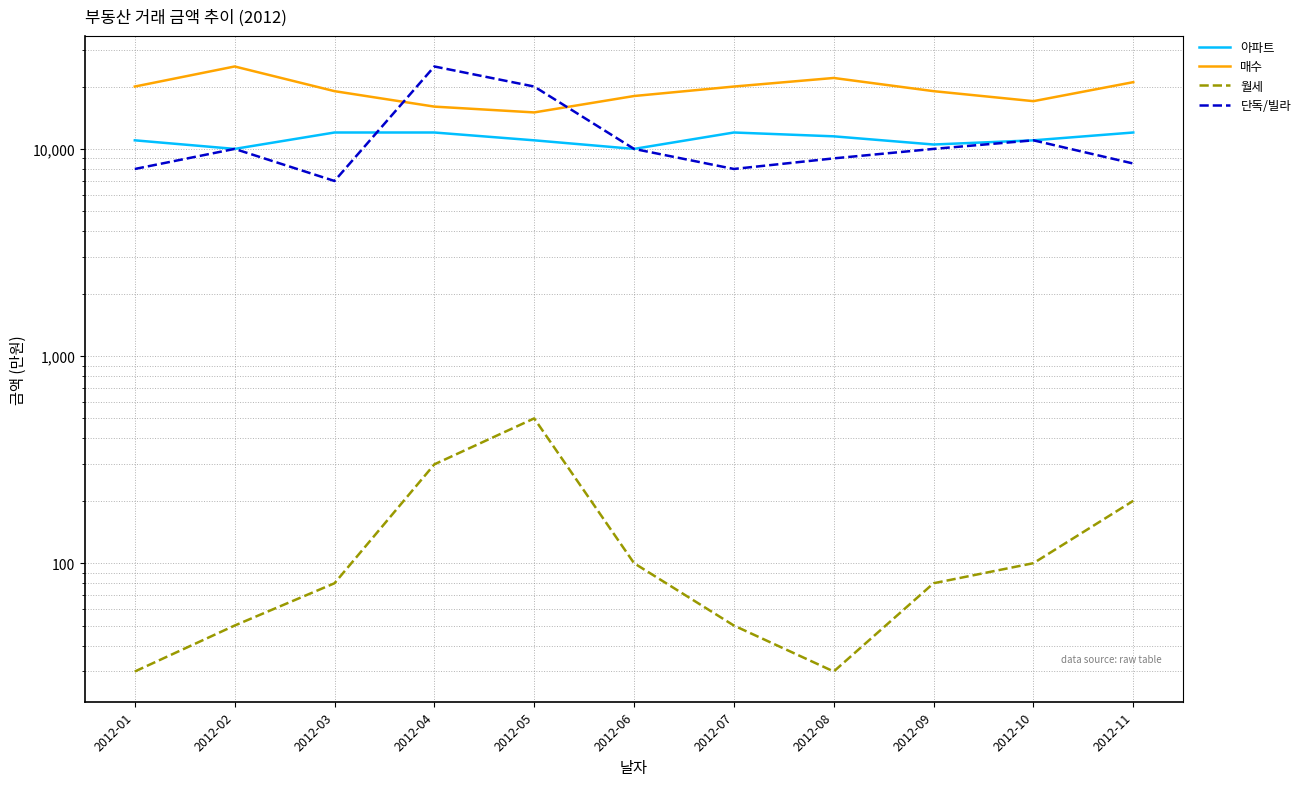

Reading left to right, extract all data points from this chart.

아파트: 2012-01=11000	2012-02=10000	2012-03=12000	2012-04=12000	2012-05=11000	2012-06=10000	2012-07=12000	2012-08=11500	2012-09=10500	2012-10=11000	2012-11=12000
매수: 2012-01=20000	2012-02=25000	2012-03=19000	2012-04=16000	2012-05=15000	2012-06=18000	2012-07=20000	2012-08=22000	2012-09=19000	2012-10=17000	2012-11=21000
월세: 2012-01=30	2012-02=50	2012-03=80	2012-04=300	2012-05=500	2012-06=100	2012-07=50	2012-08=30	2012-09=80	2012-10=100	2012-11=200
단독/빌라: 2012-01=8000	2012-02=10000	2012-03=7000	2012-04=25000	2012-05=20000	2012-06=10000	2012-07=8000	2012-08=9000	2012-09=10000	2012-10=11000	2012-11=8500